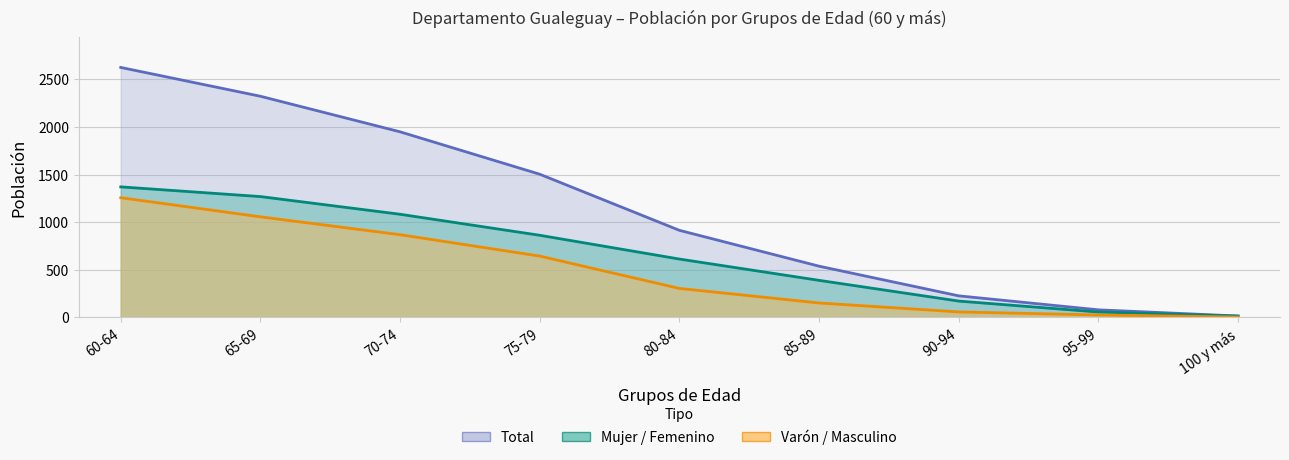

Does the chart have visible grid lines?

Yes